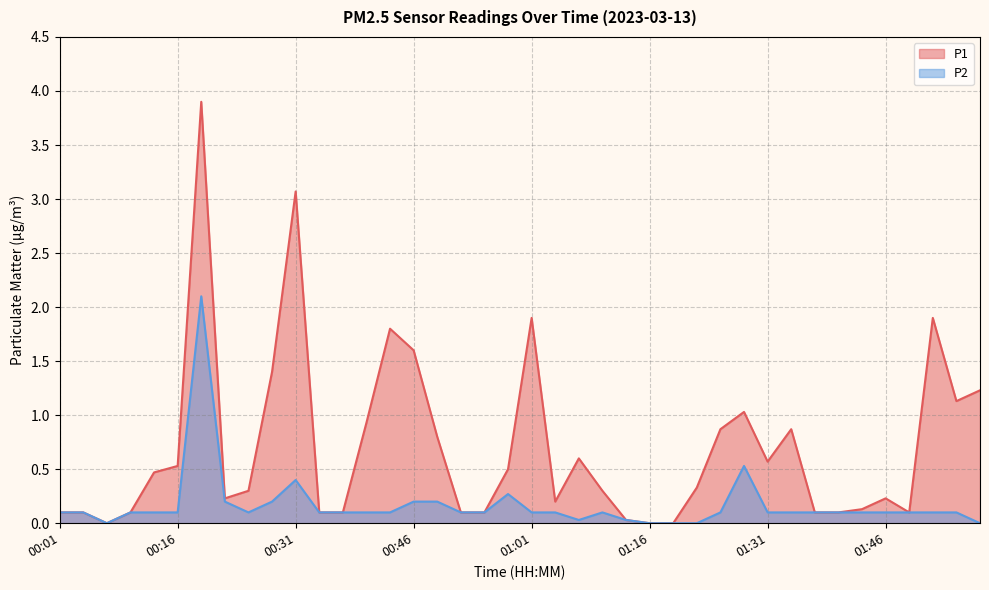

At which category does P1 reach its first local peak?

00:19